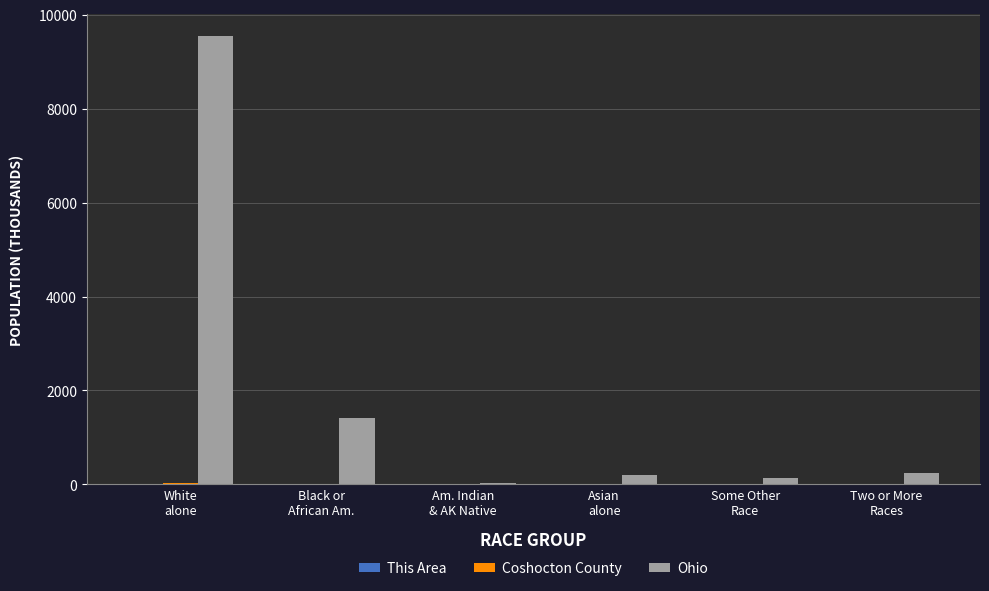

What is the greatest value displayed?

9539.4